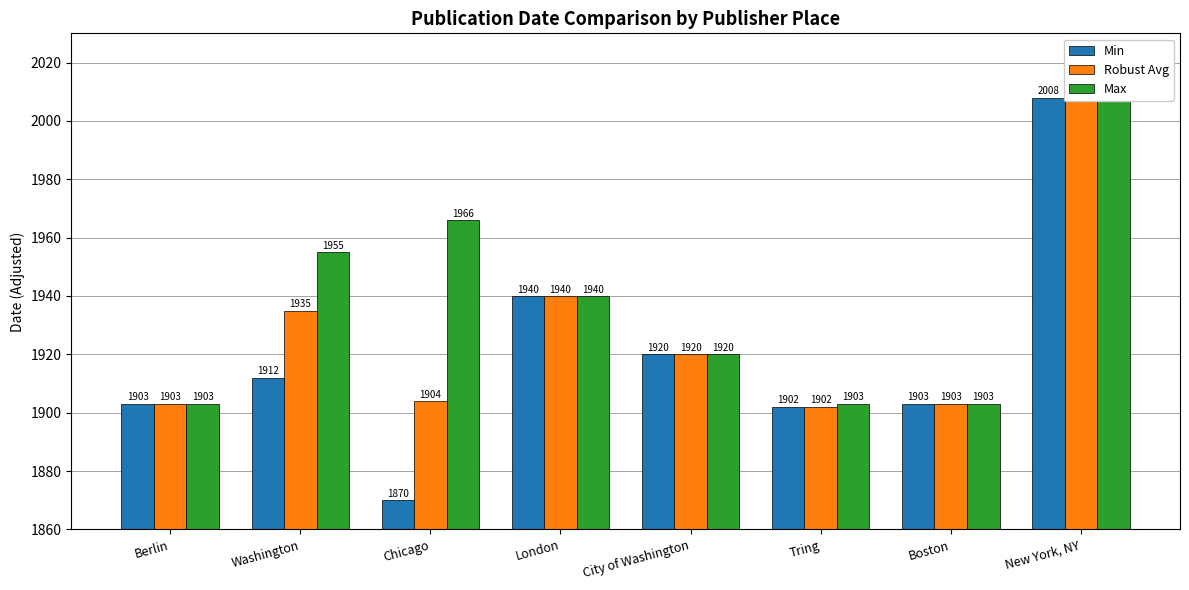

What is the approximate value of Min at Berlin, to the nearest 10?

1900